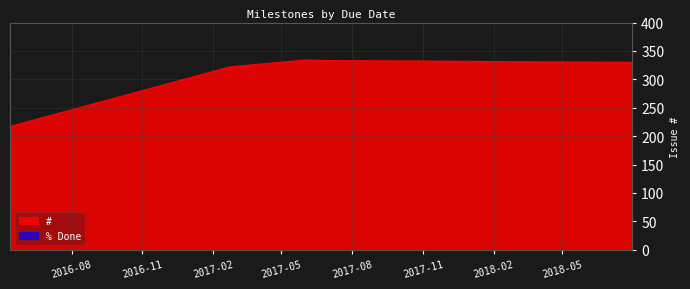

What position from the right is 2017-02-23?

6